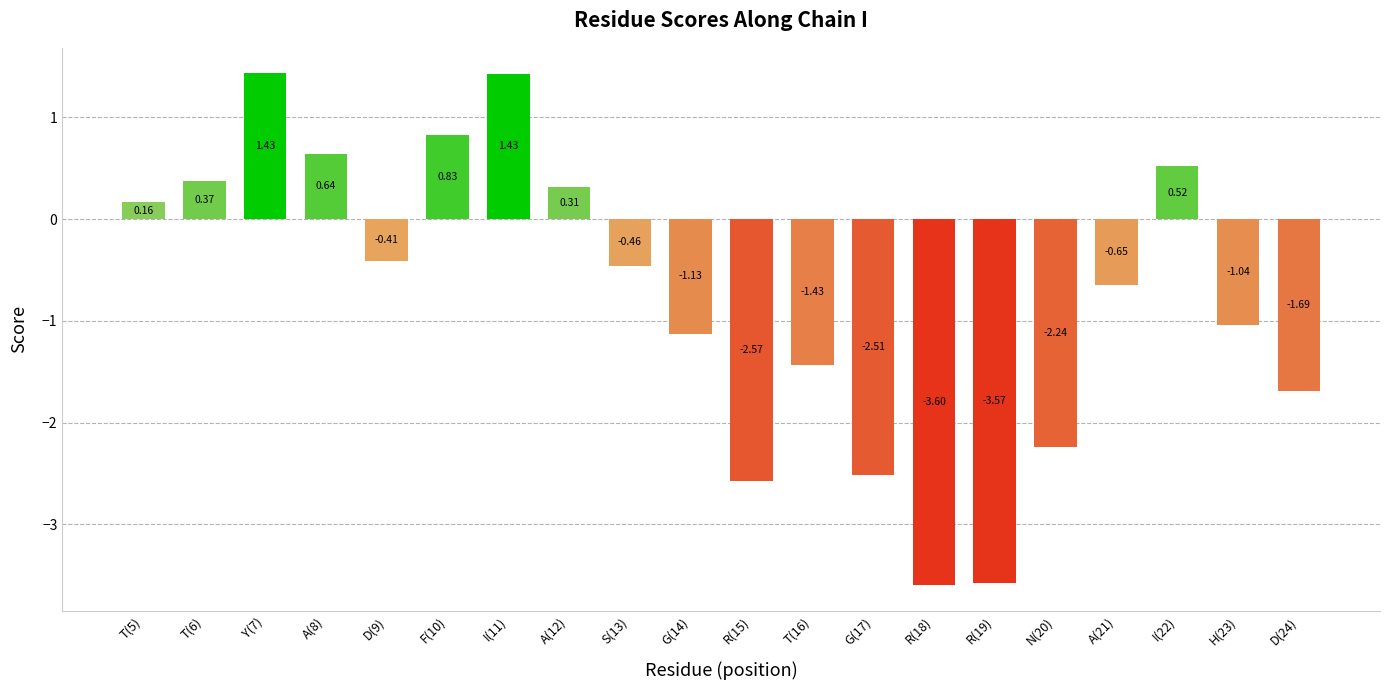

Count the number of values greater than 0.

8